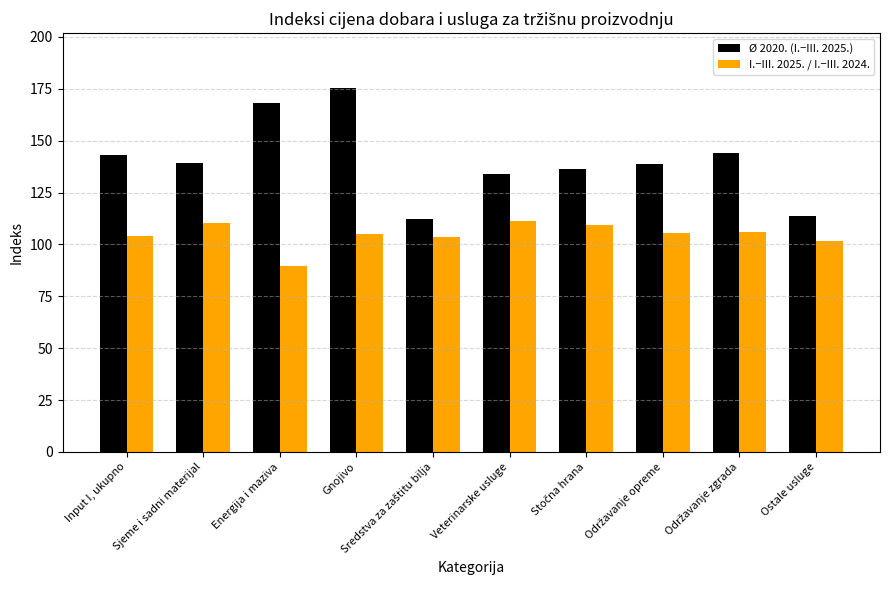

What is the minimum value for Ø 2020. (I.−III. 2025.)?

112.3